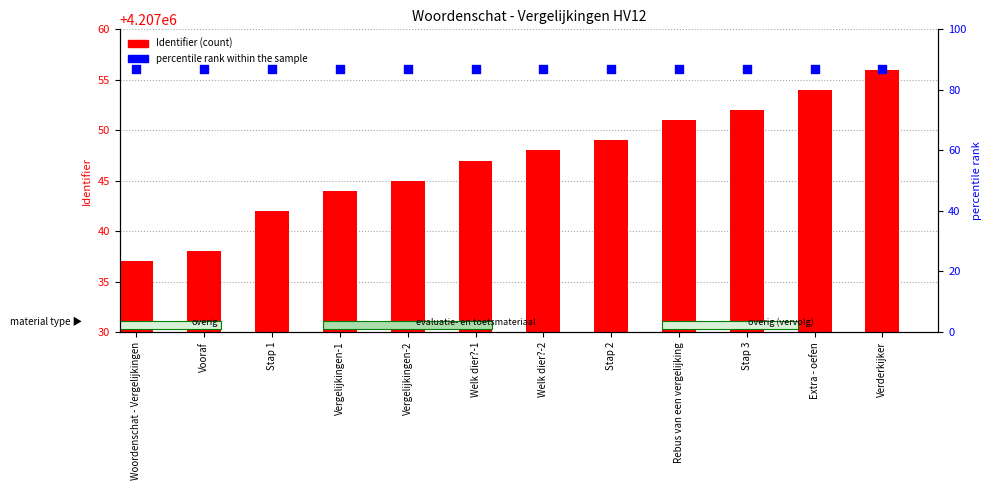

Which series reaches the minimum Y coordinate?

percentile rank within the sample